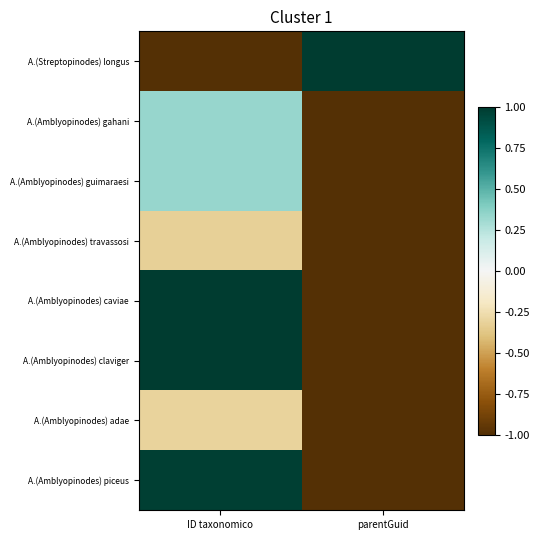

What is the maximum value shown in the chart?

1.0